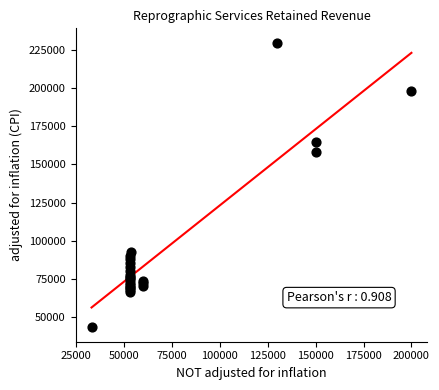

What Y value in the scatter plot is closest to 136447?

157978